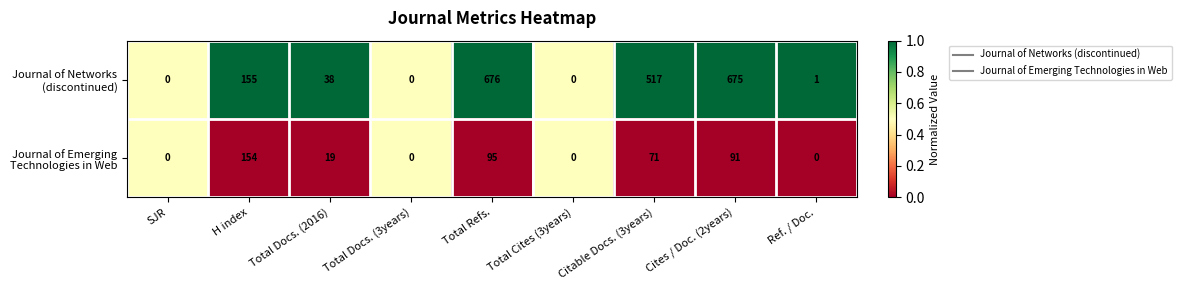

What is the greatest value displayed?

676